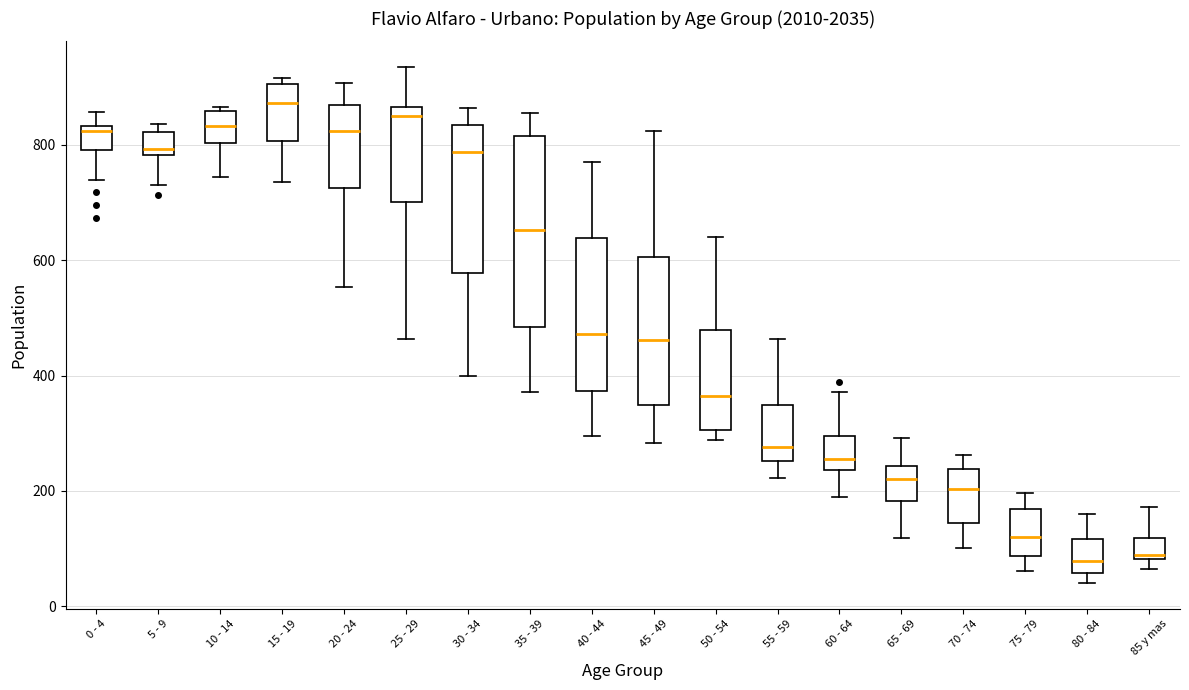

Where is the upper edge of the box for 60 - 64 on the y-axis? The values are not printed on the chart, so give them approximately, as read against the axis.

300